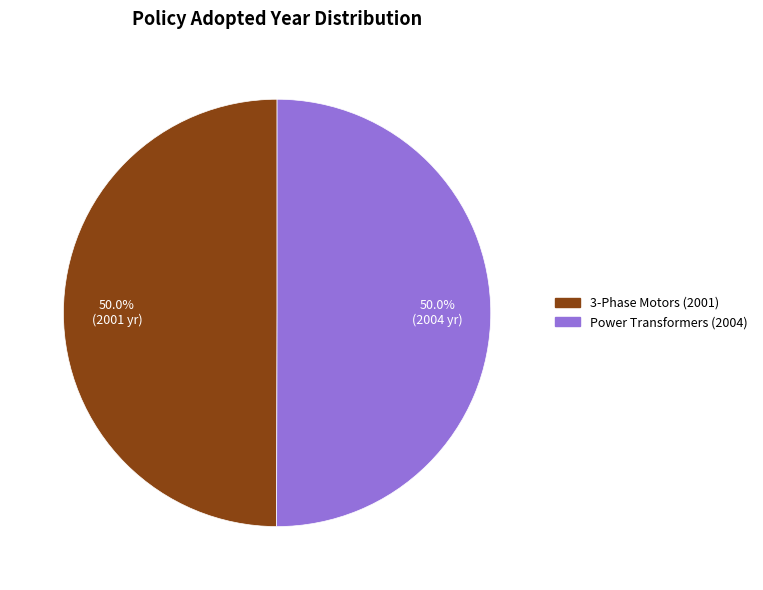

How many segments does this pie chart have?

2